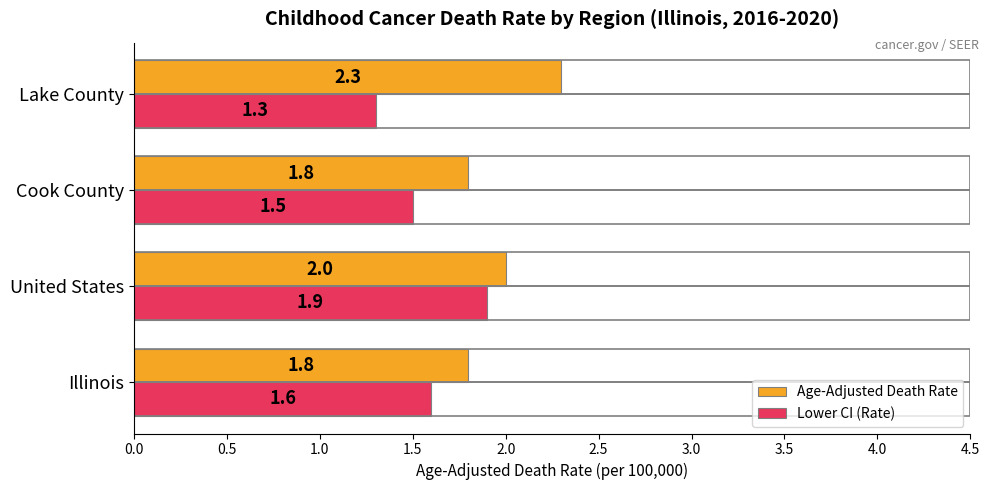

What is the difference between the second highest and minimum values in the Lower CI (Rate) series?

0.3